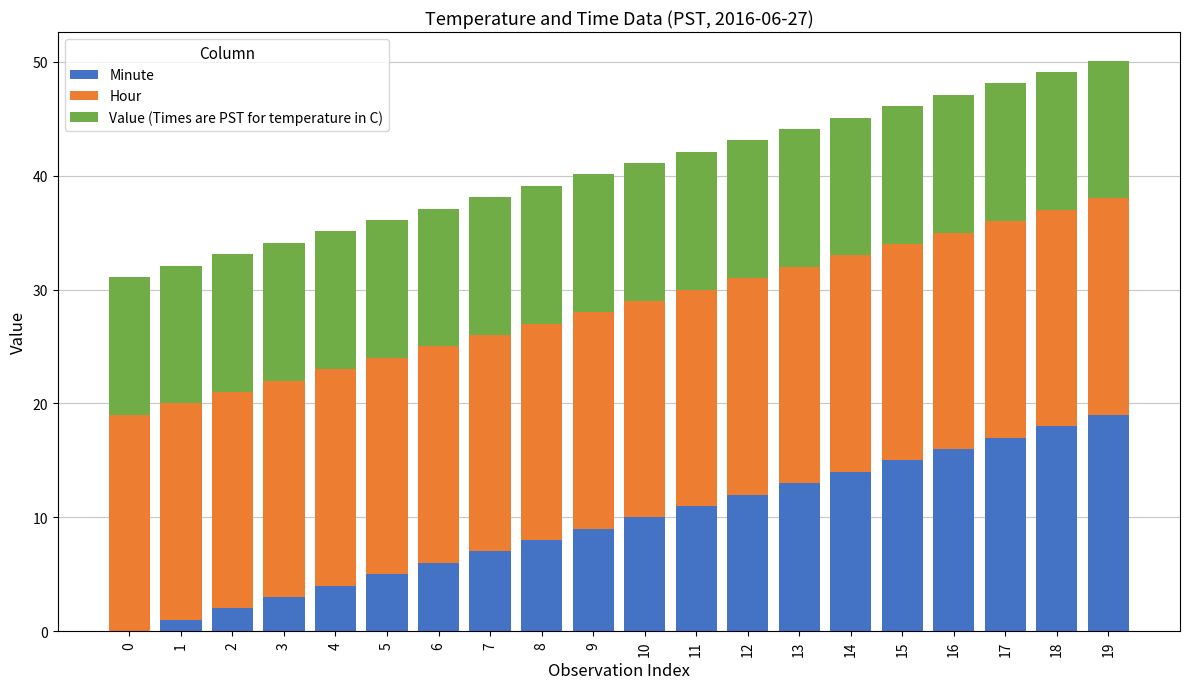

The Minute series shows -9.8 at 0. True or false?

False